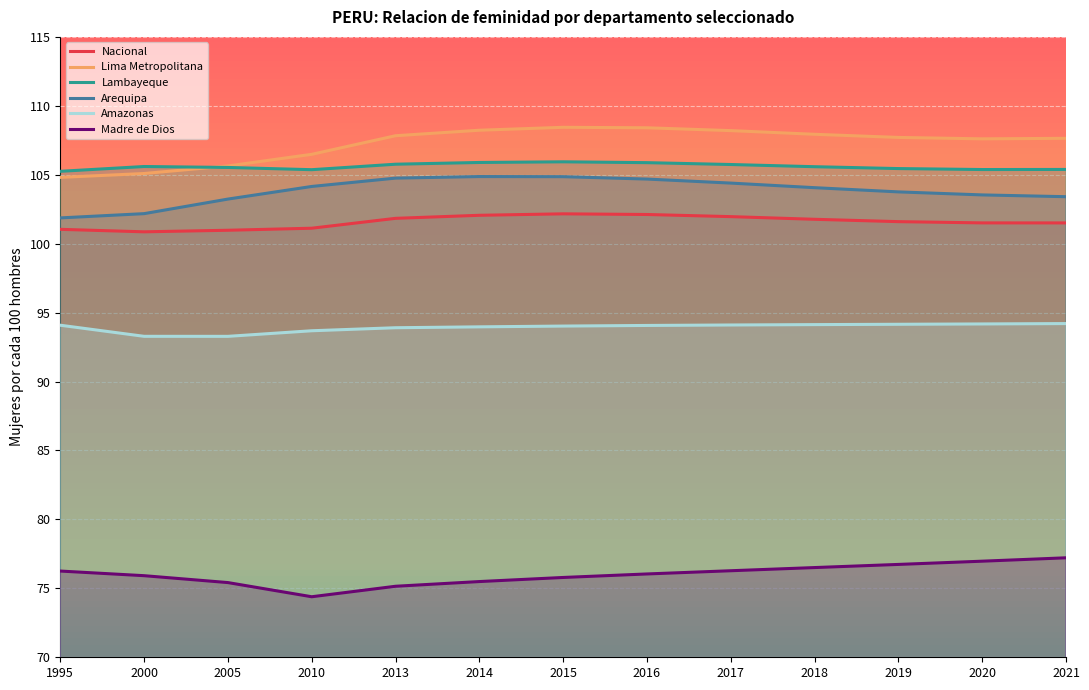

List the labels in order of Lima Metropolitana value, smallest first.

1995, 2000, 2005, 2010, 2020, 2021, 2019, 2013, 2018, 2017, 2014, 2016, 2015